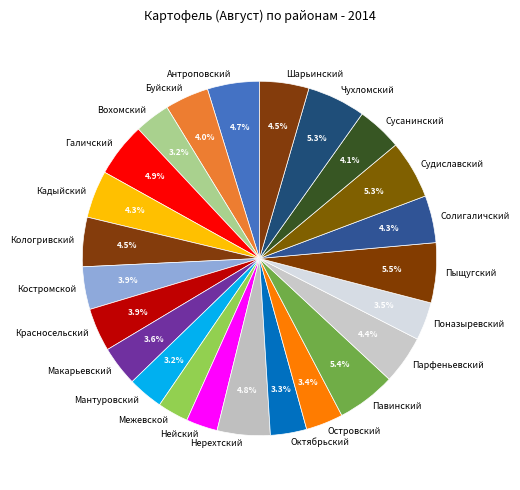

To the nearest percent, what is the difference between the largest and smallest slice percentages?

3%